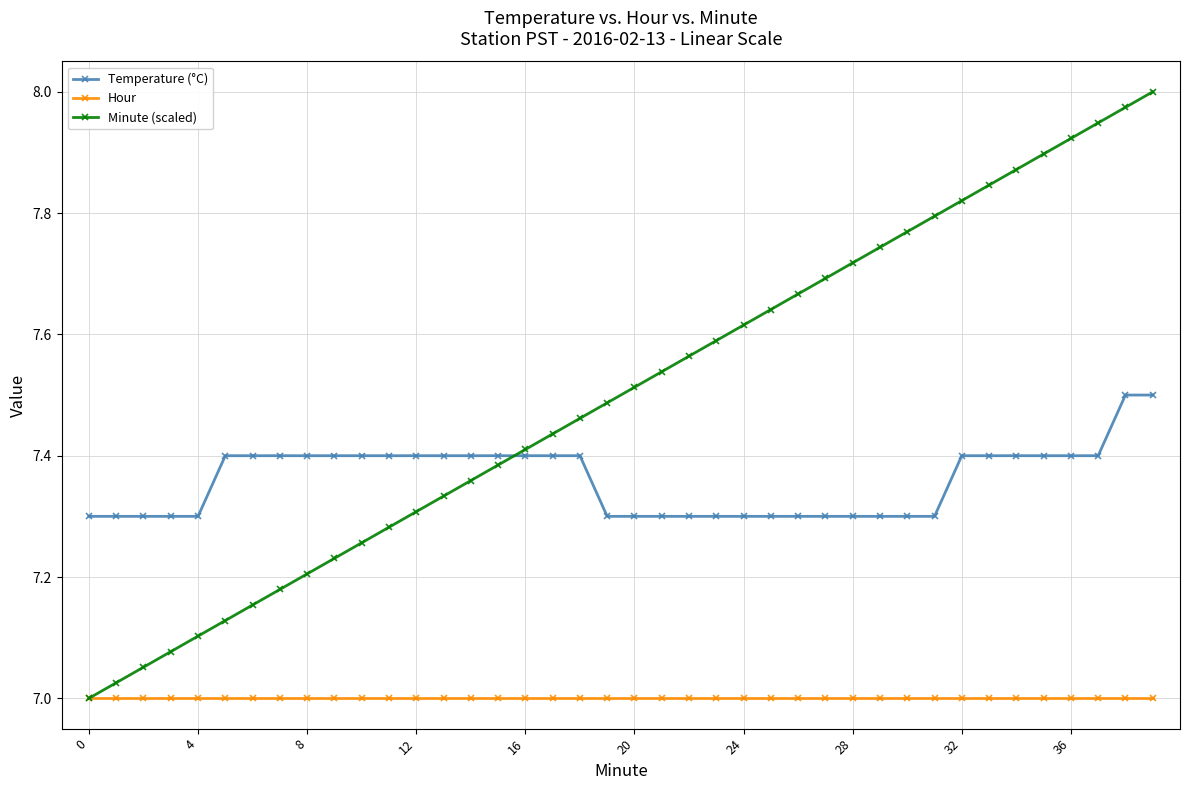

List the series in order of their peak value, lowest first.

Hour, Temperature (°C), Minute (scaled)